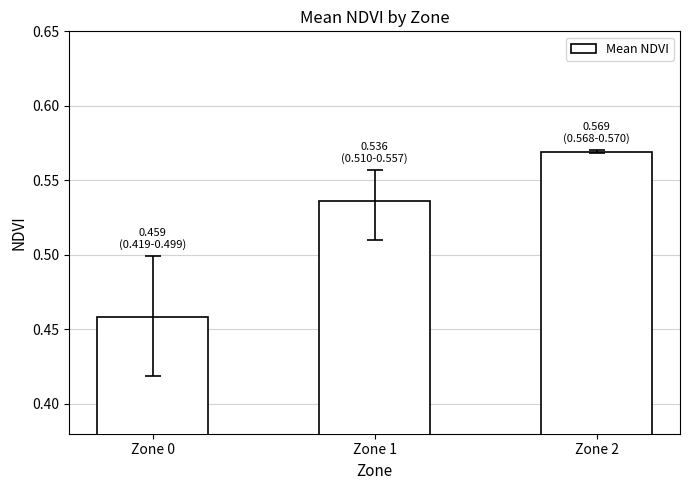

Which category has the highest value across all series?

Zone 2